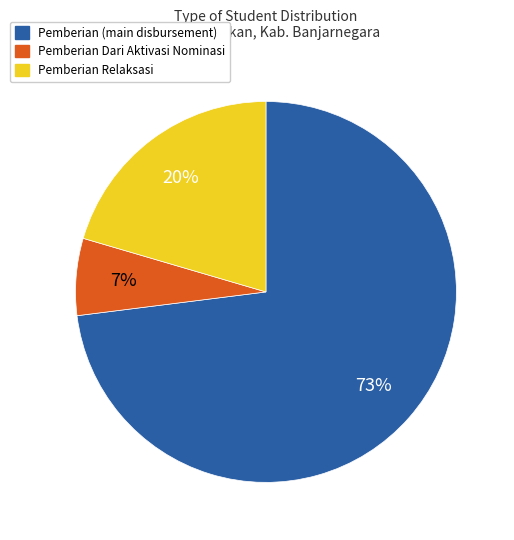

Is there a majority slice in this chart?

Yes